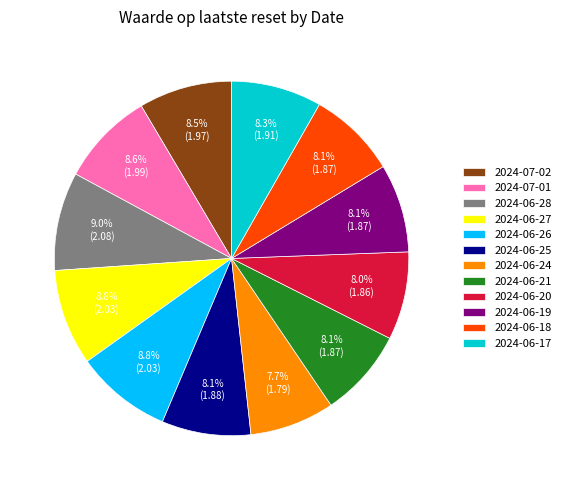

To the nearest percent, what portion does 2024-06-20 represent?

8%